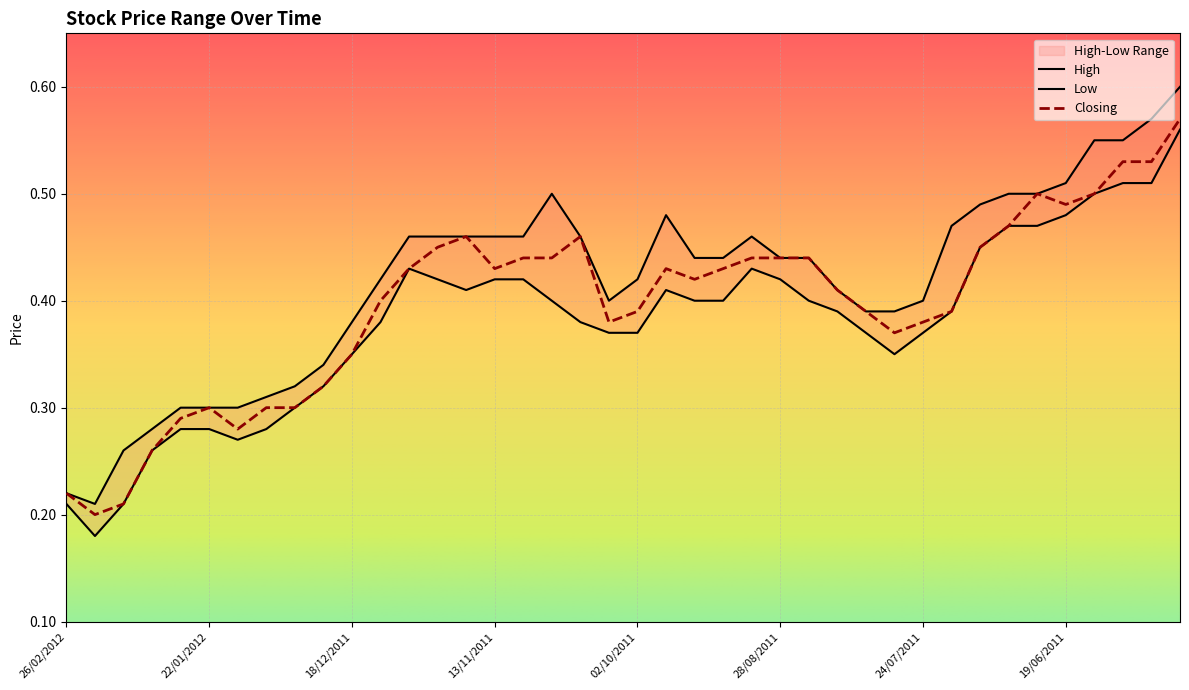

Which series has the largest range (max minus min)?

High